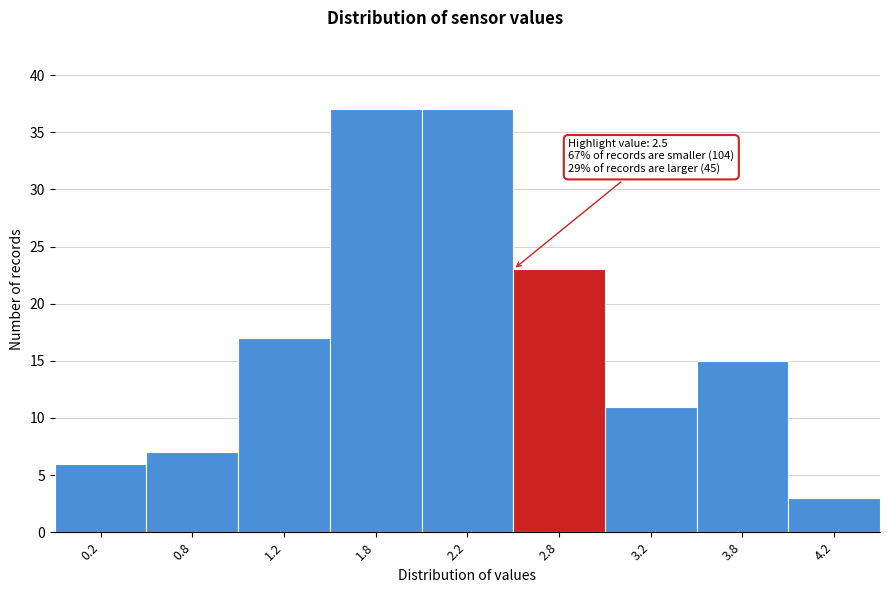

Reading left to right, what are all the values shown in this chart?

0.2=6	0.8=7	1.2=17	1.8=37	2.2=37	2.8=23	3.2=11	3.8=15	4.2=3